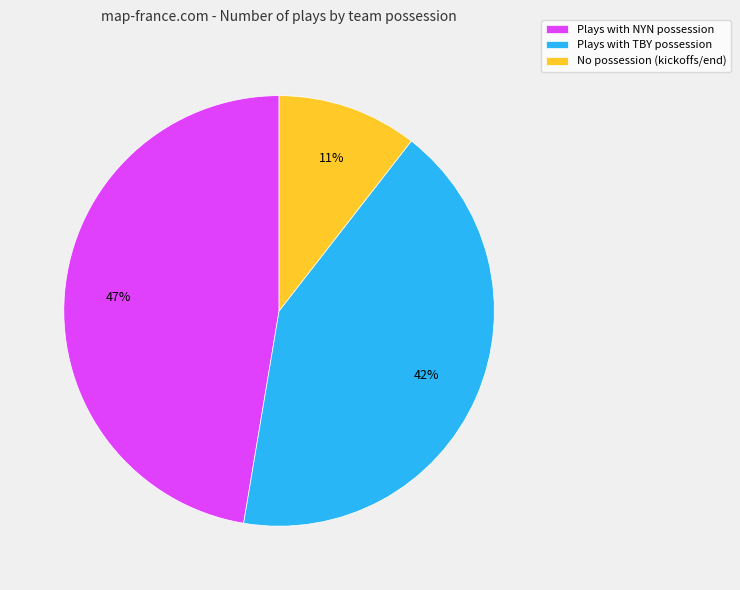

Which category has the biggest portion of the pie?

Plays with NYN possession